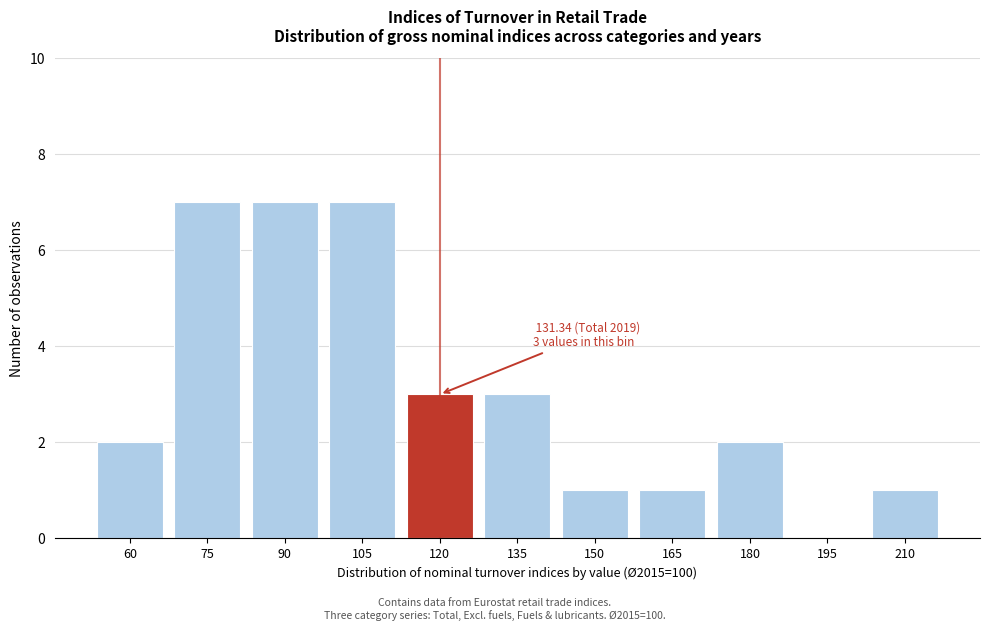

Reading left to right, transcribe all the data shown in this chart.

60=2	75=7	90=7	105=7	120=3	135=3	150=1	165=1	180=2	195=0	210=1